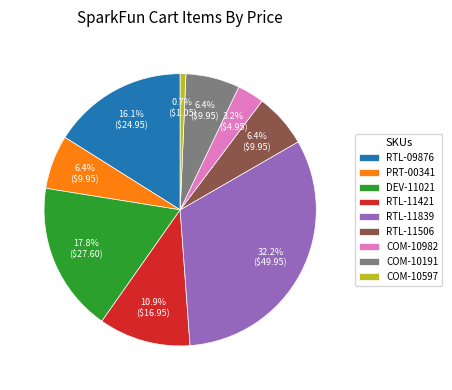

What percentage is NOT represented by RTL-11421?

89.1%